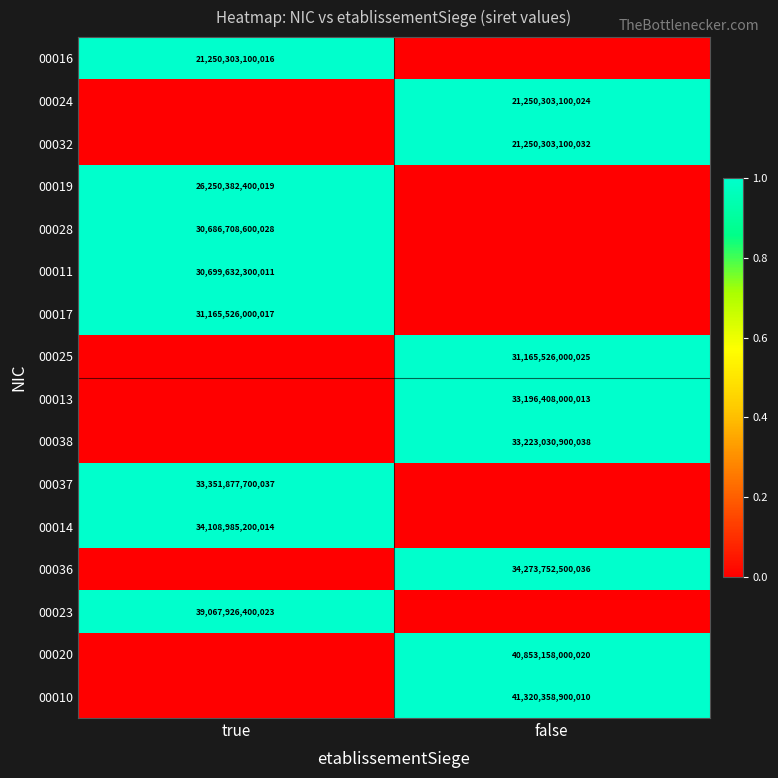

Is it true that 00032 equals 29864544149380 at false?

False